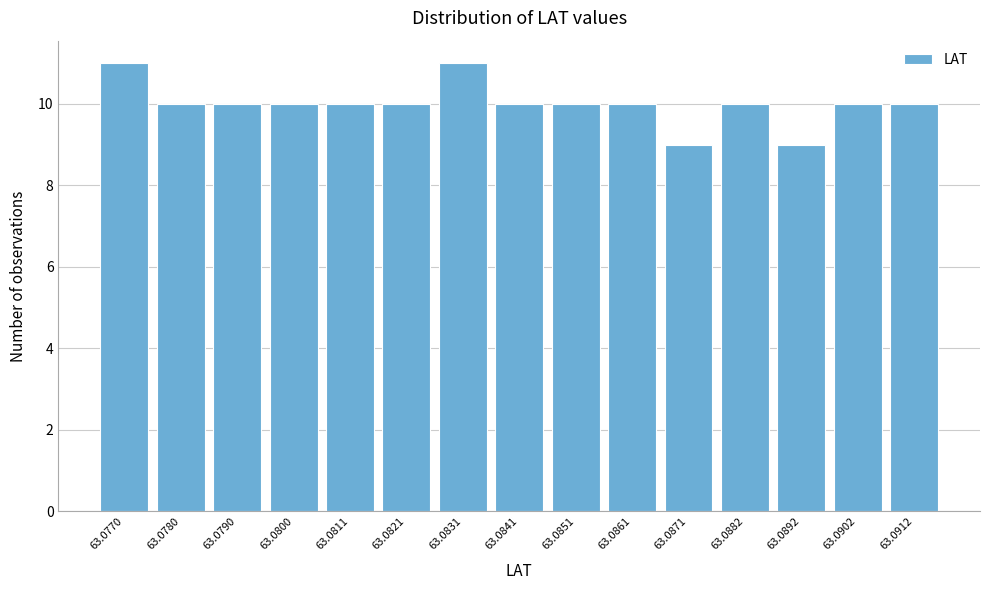

Reading left to right, transcribe all the data shown in this chart.

63.0770=11	63.0780=10	63.0790=10	63.0800=10	63.0811=10	63.0821=10	63.0831=11	63.0841=10	63.0851=10	63.0861=10	63.0871=9	63.0882=10	63.0892=9	63.0902=10	63.0912=10